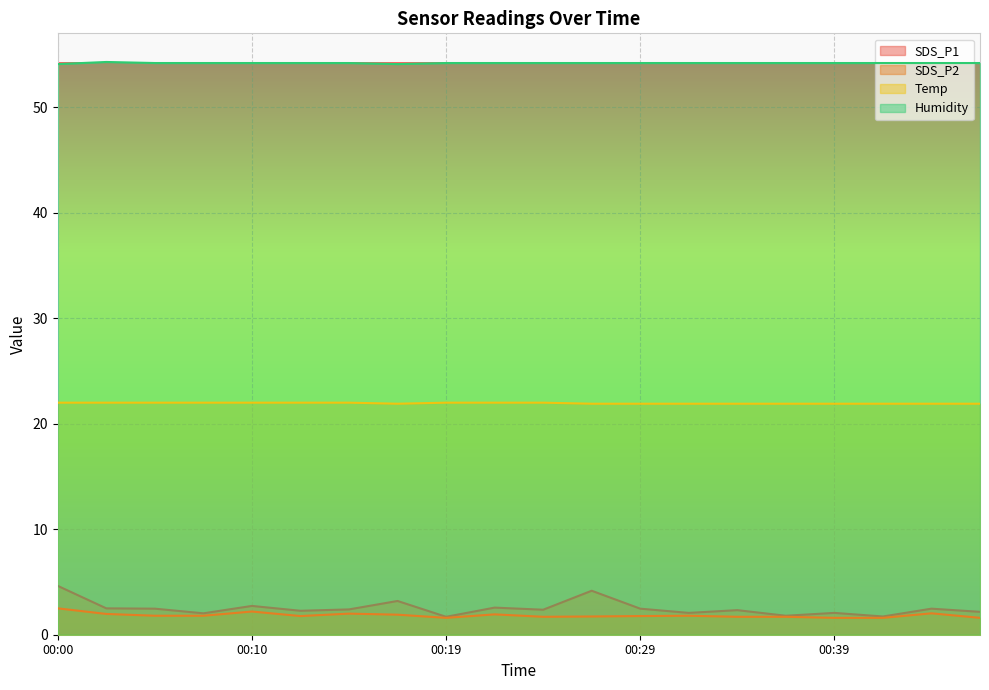

What is the sum of all Temp values?

439.0